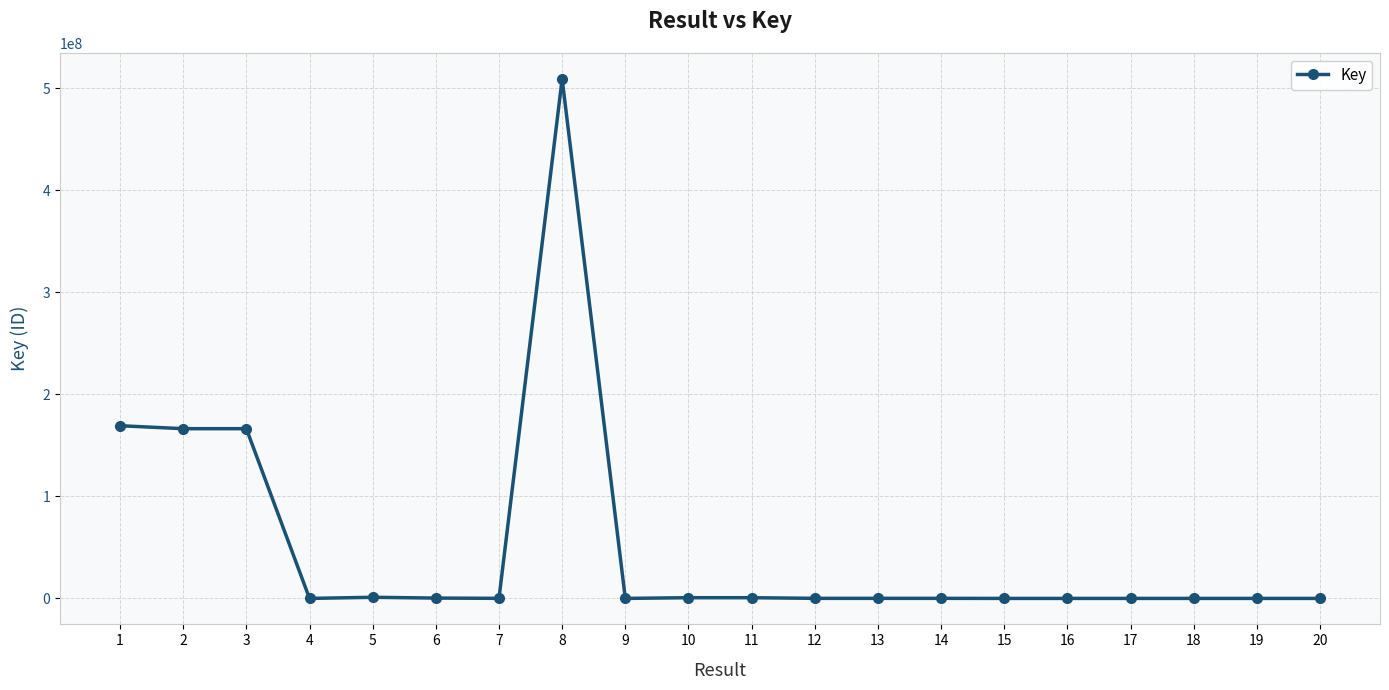

At which label does the data first exceed 75614?

1